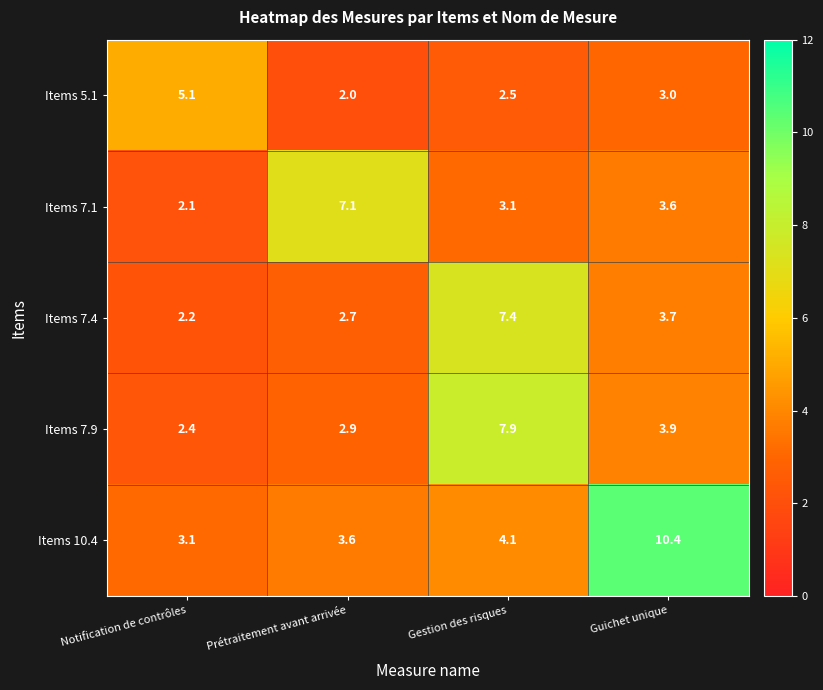

What is the difference between the highest and lowest values at Guichet unique?

7.4